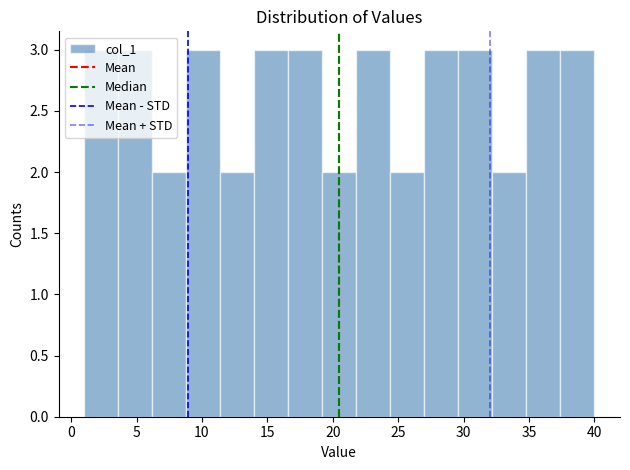

Reading left to right, list every bar in this chart as the range it spans on the x-axis followed by its height. Neither the bar edges nor the heights are printed on the chart, so give them approximately, as read against the axes.

1.0 to 3.6: 3
3.6 to 6.2: 3
6.2 to 8.8: 2
8.8 to 11.4: 3
11.4 to 14.0: 2
14.0 to 16.6: 3
16.6 to 19.2: 3
19.2 to 21.8: 2
21.8 to 24.4: 3
24.4 to 27.0: 2
27.0 to 29.6: 3
29.6 to 32.2: 3
32.2 to 34.8: 2
34.8 to 37.4: 3
37.4 to 40.0: 3